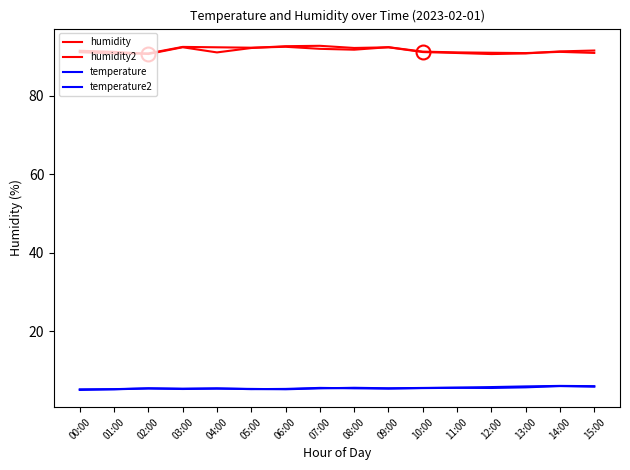

True or false: humidity and humidity2 cross at least once.

True